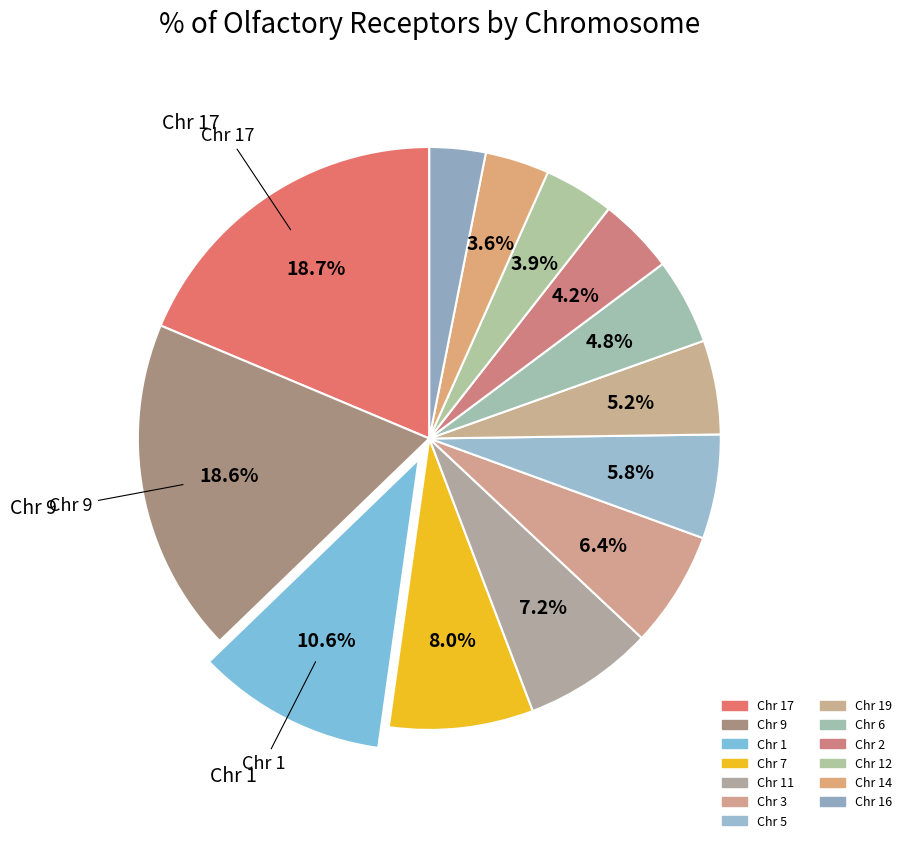

What is the smallest slice in the pie chart?

16